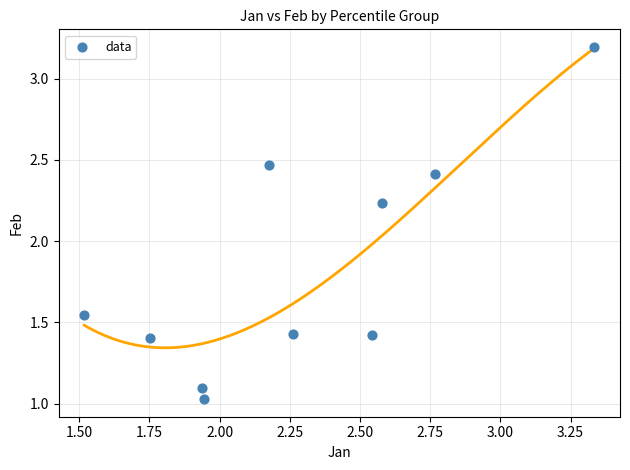

What is the average Y value?

1.8